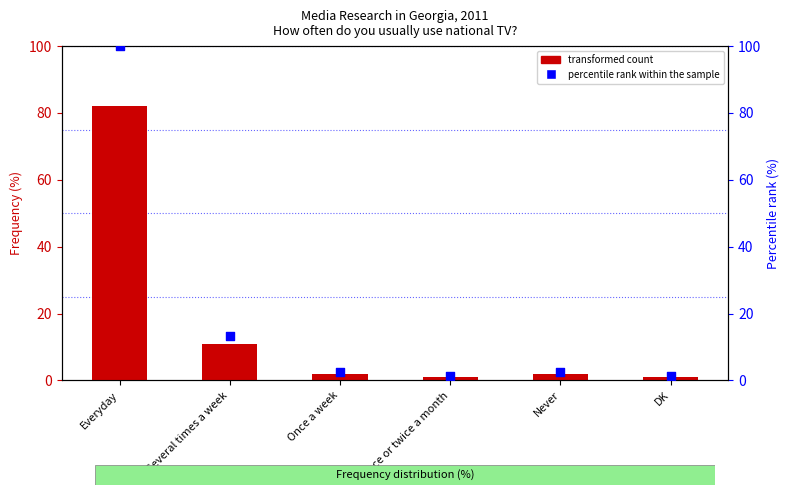

Which series has the largest total across all categories?

percentile rank within the sample